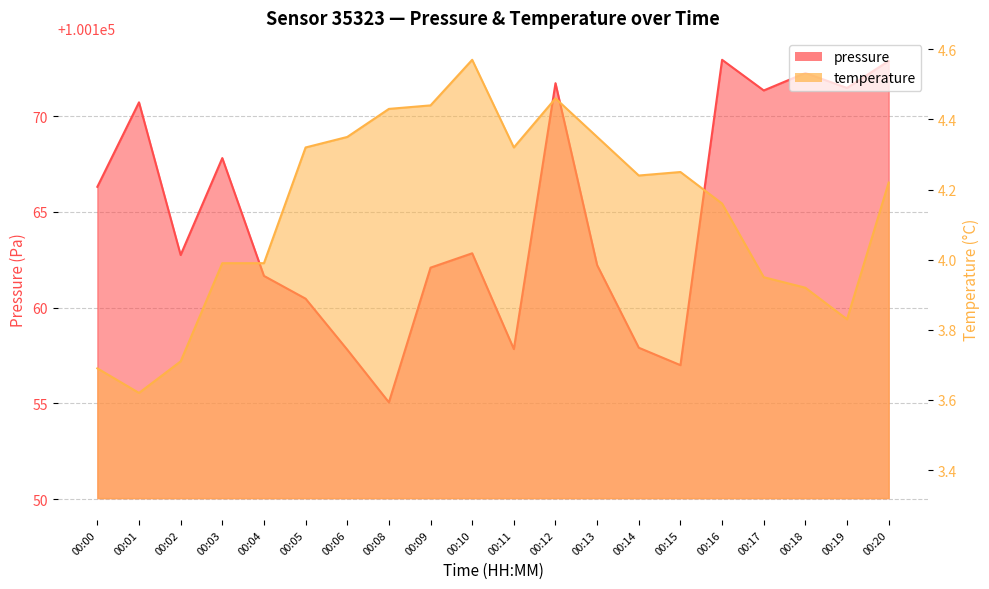

At which label does pressure first exceed 100162?

00:00